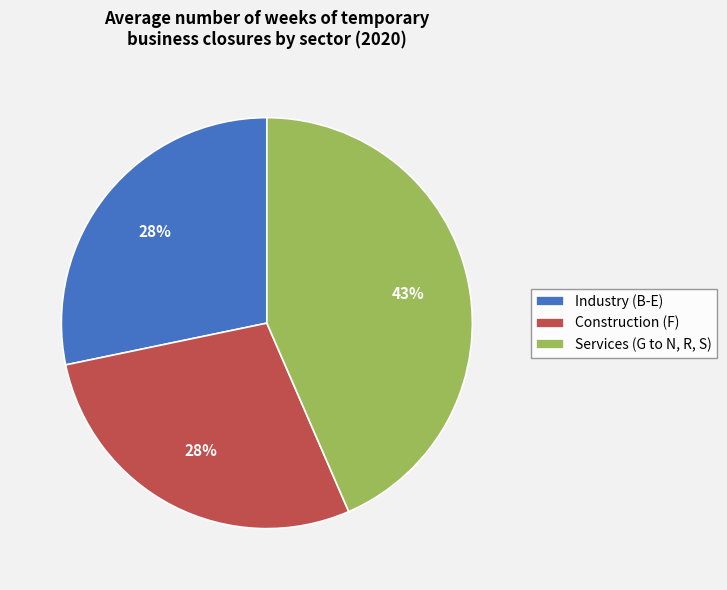

Is Services (G to N, R, S) the majority of the pie?

No